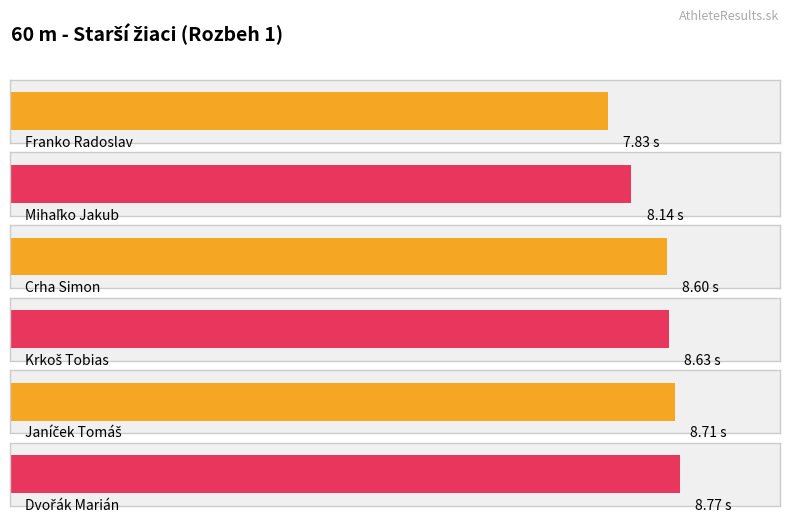

True or false: the data shows 11.1 at Mihaľko Jakub.

False